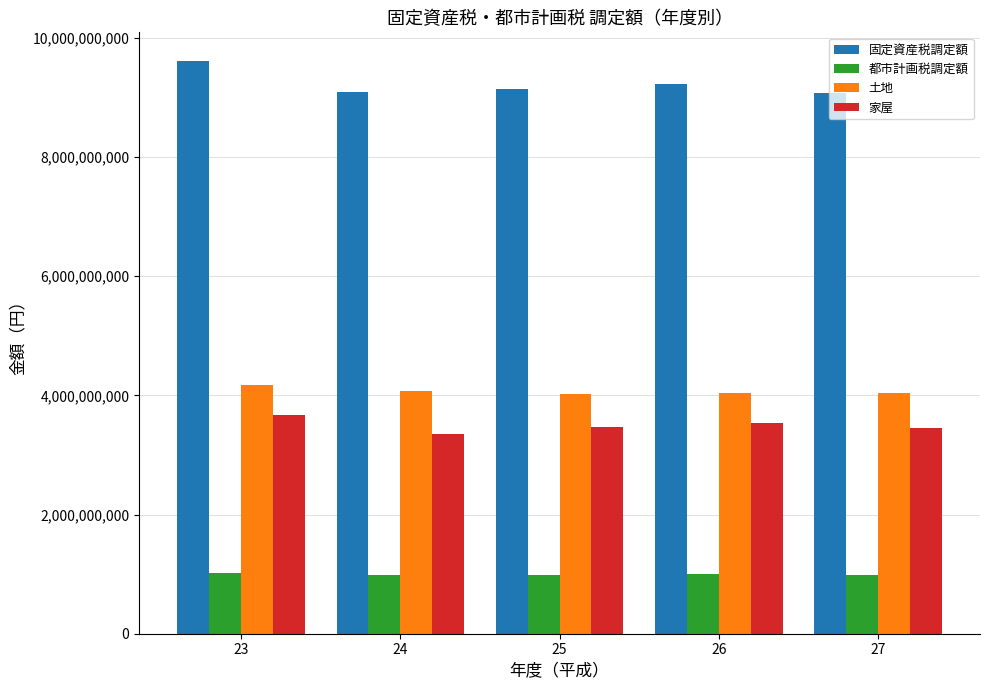

Rank the series by their maximum value, from lowest to highest.

都市計画税調定額, 家屋, 土地, 固定資産税調定額